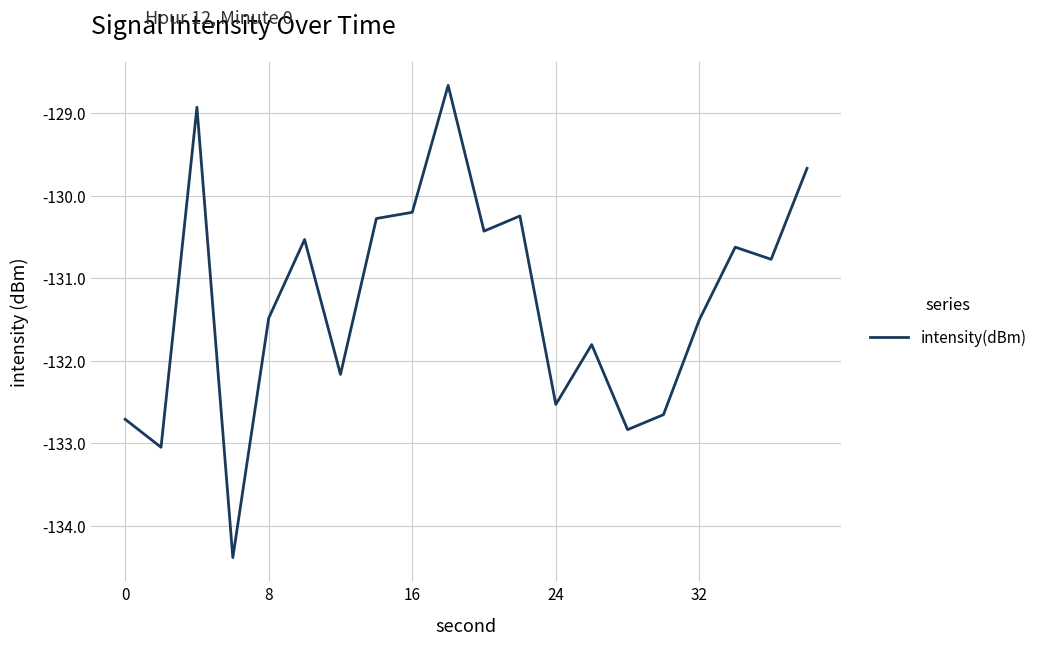

What is the difference between the maximum and minimum values?

5.7